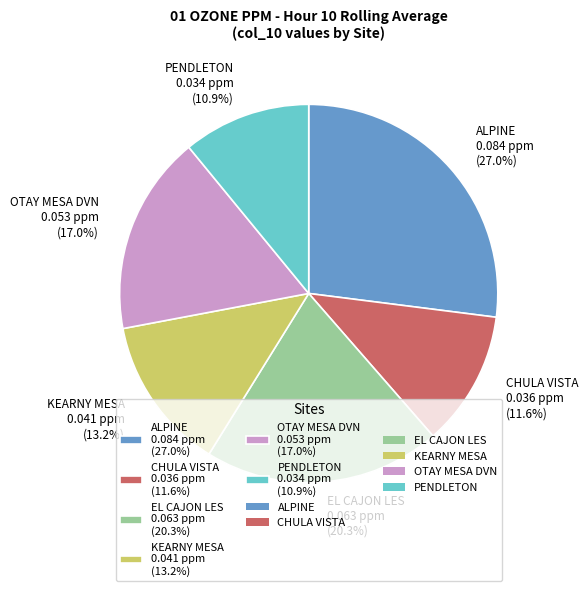

Which category has the smallest portion of the pie?

PENDLETON